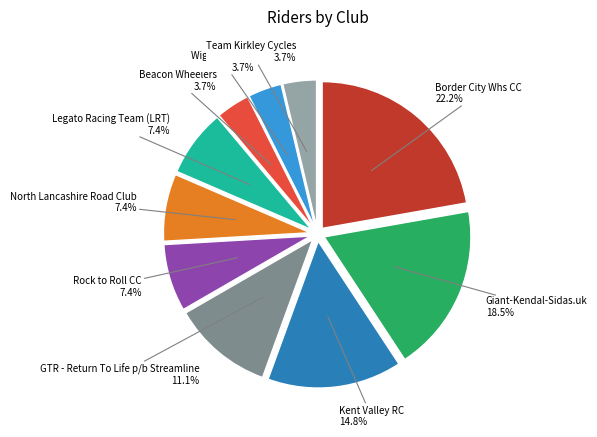

Which category has the biggest portion of the pie?

Border City Whs CC